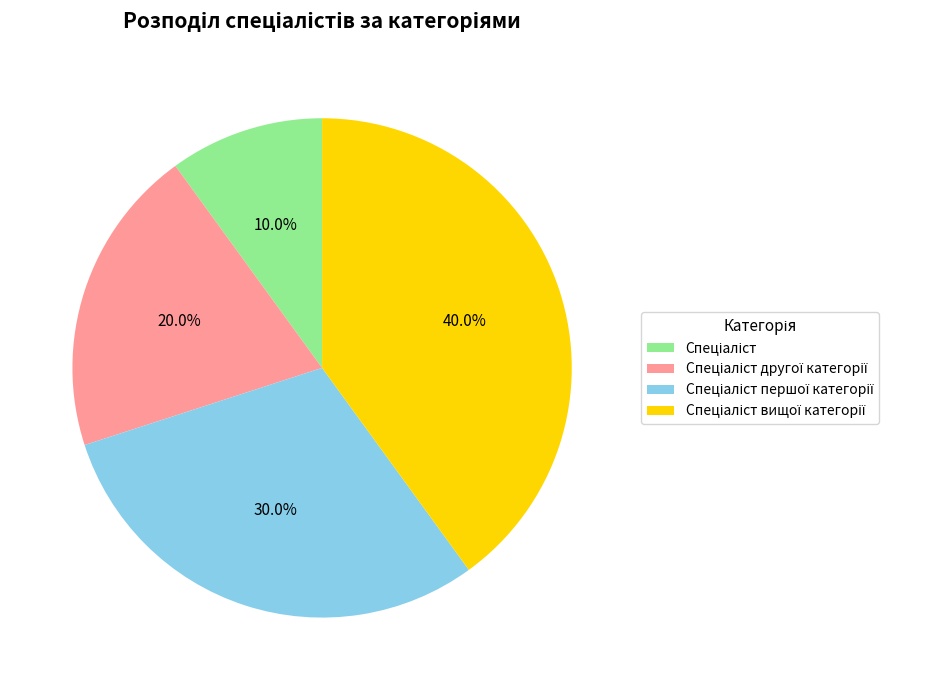

Does any single category account for the majority?

No